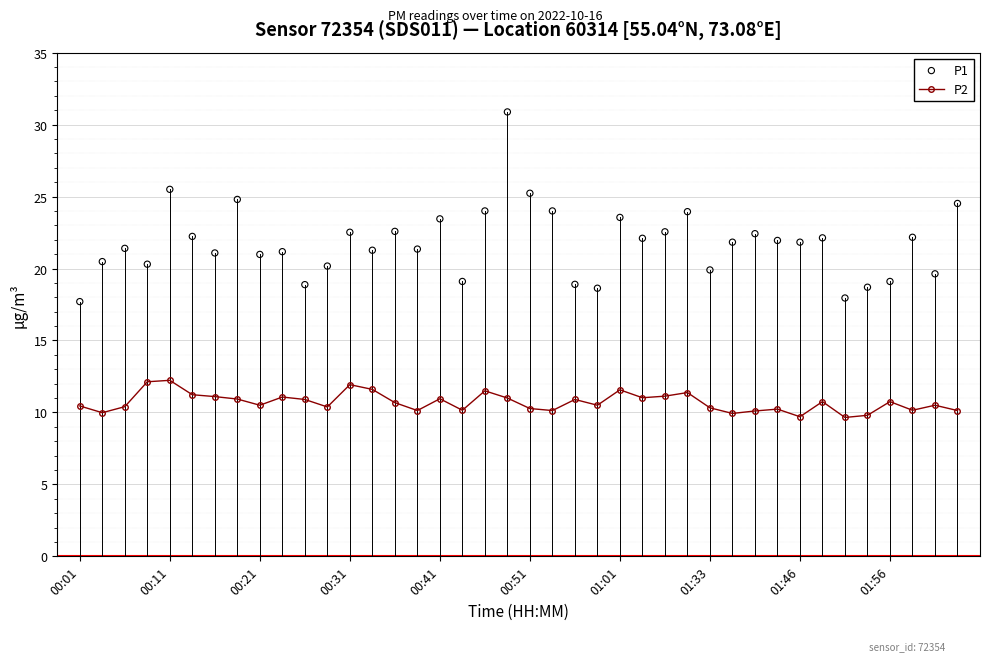

Which series reaches the maximum Y coordinate?

P1